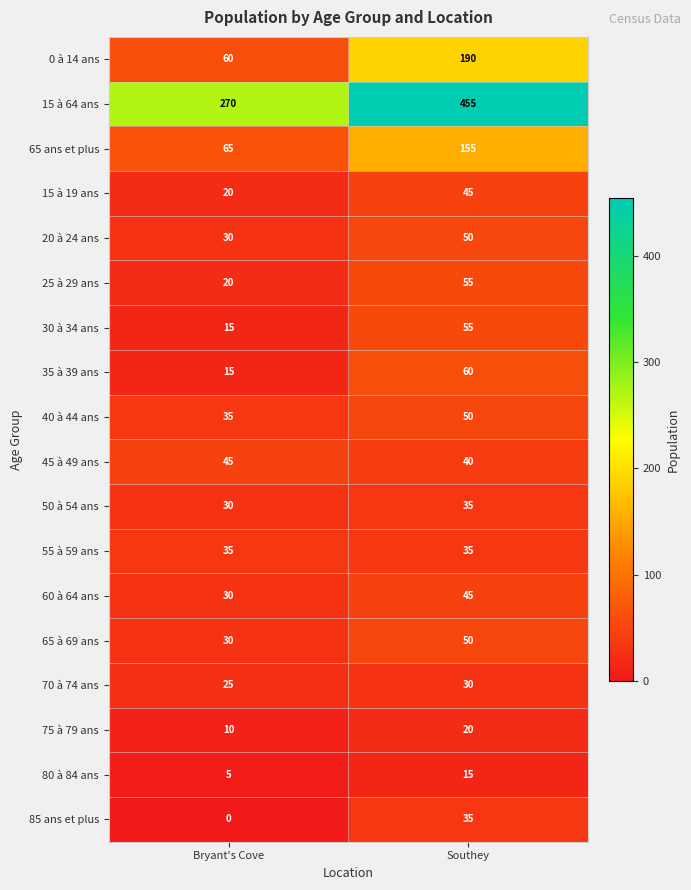

At which label does 0 à 14 ans reach its minimum?

Bryant's Cove